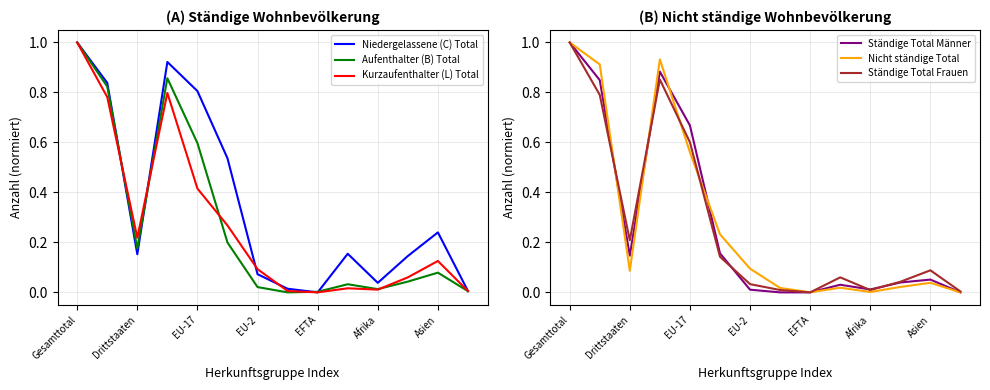

The value of Ständige Total Männer at Gesamttotal is 1.0. True or false?

True